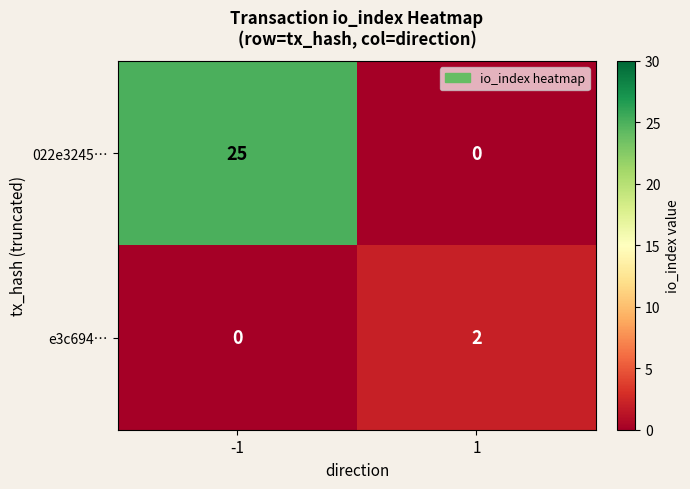

Which series has the largest total across all categories?

022e3245…